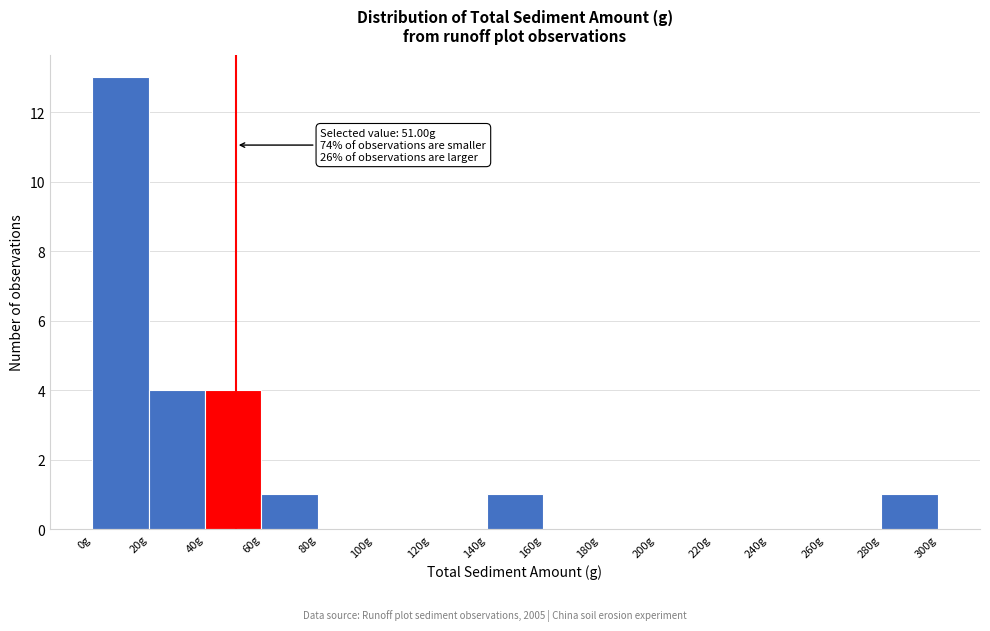

Which range on the x-axis has the tallest bar?

0 to 20